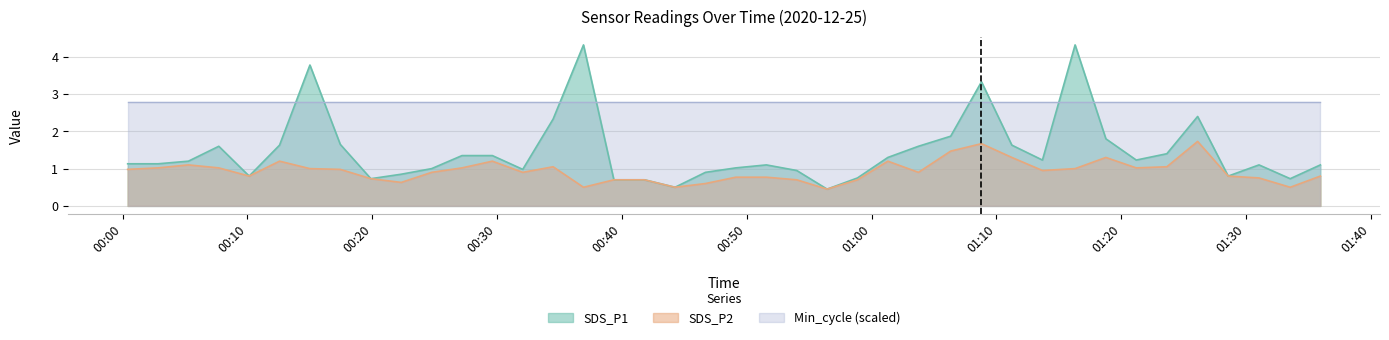

Which label corresponds to the largest value in the chart?

2020/12/25 00:36:55